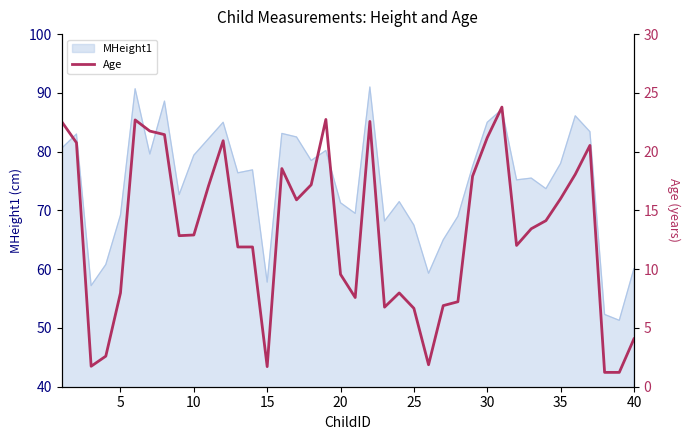

What is the minimum value for MHeight1?

51.3